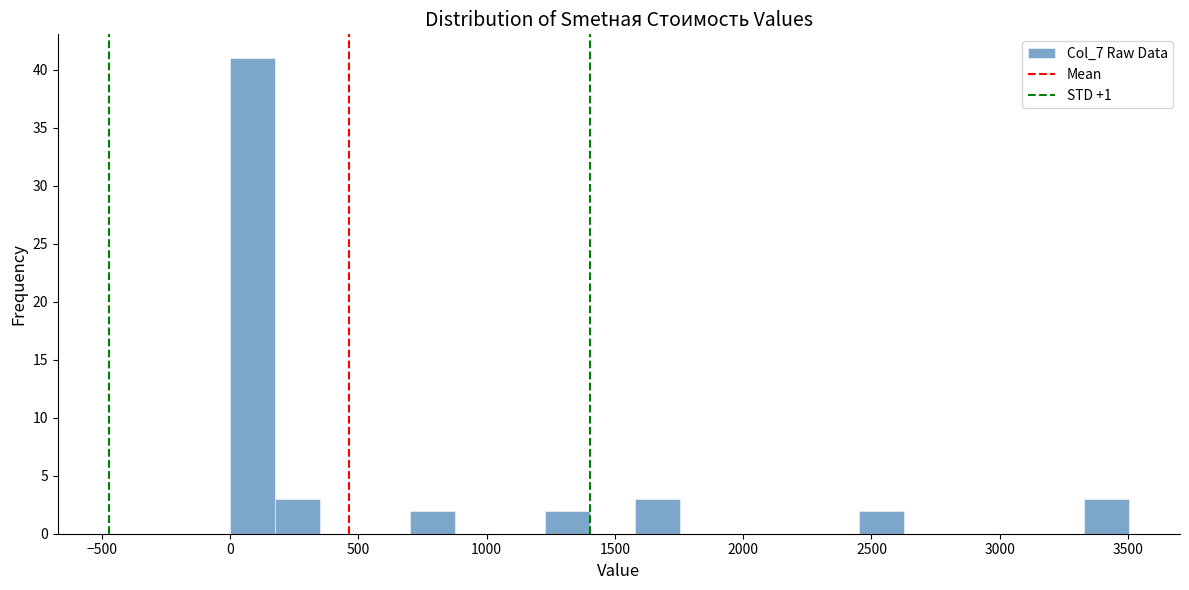

Around what value on the x-axis is the tallest bar? Give the approximate position of its centre, as read against the axis.

100